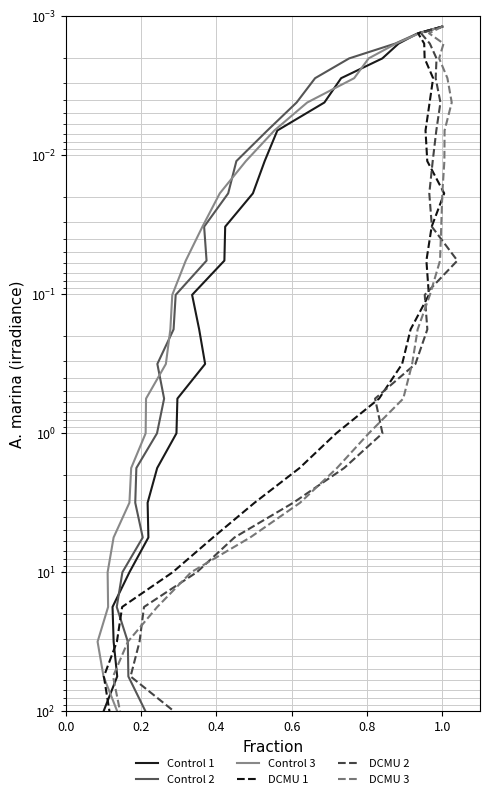

What position from the left is 0.4?

3